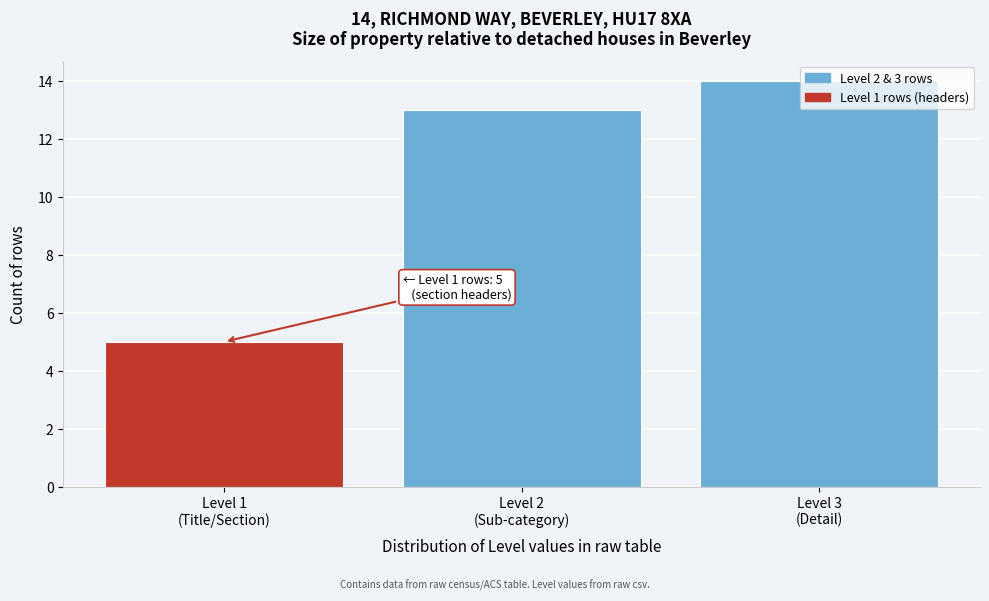

What is the sum of all values?

32